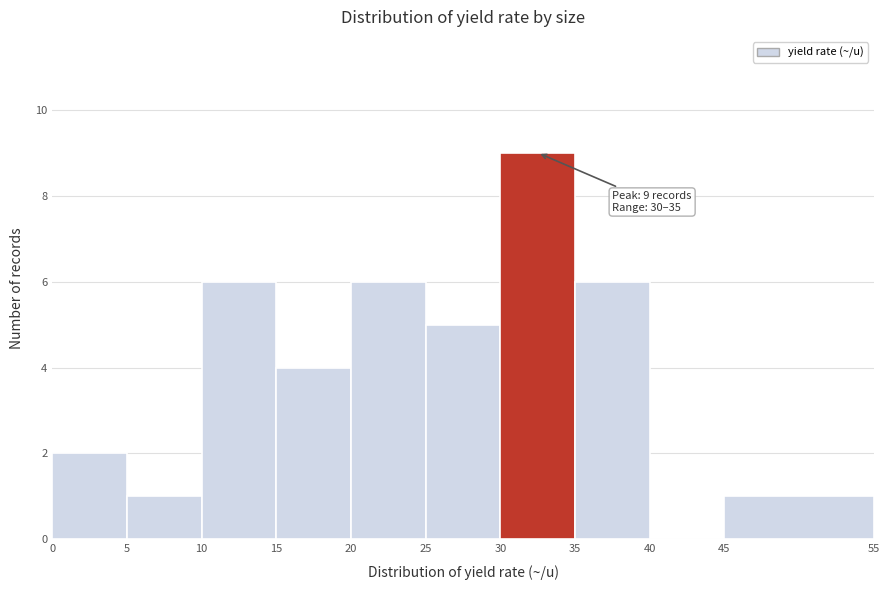

Which range on the x-axis has the tallest bar?

30 to 35